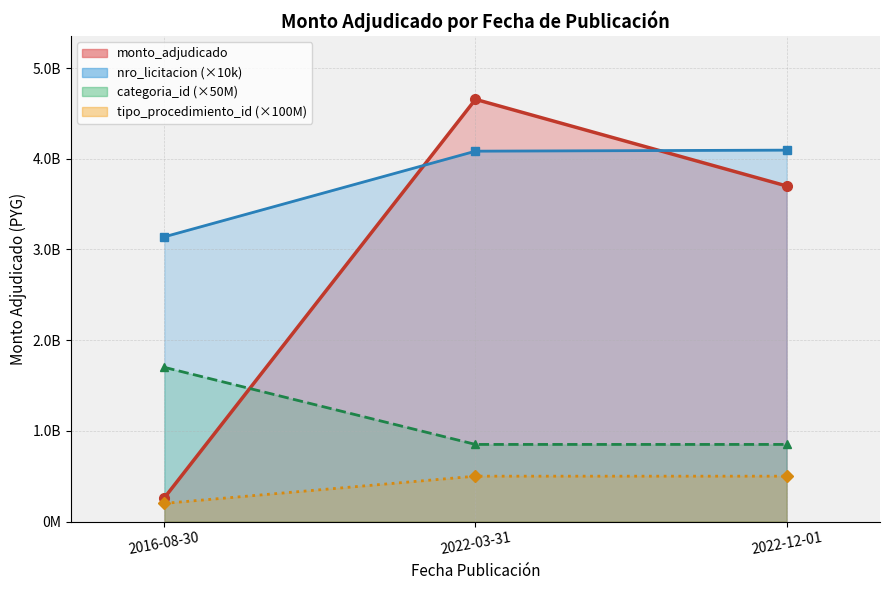

What is the spread (max minus min) of values at 2022-12-01?

3594770000